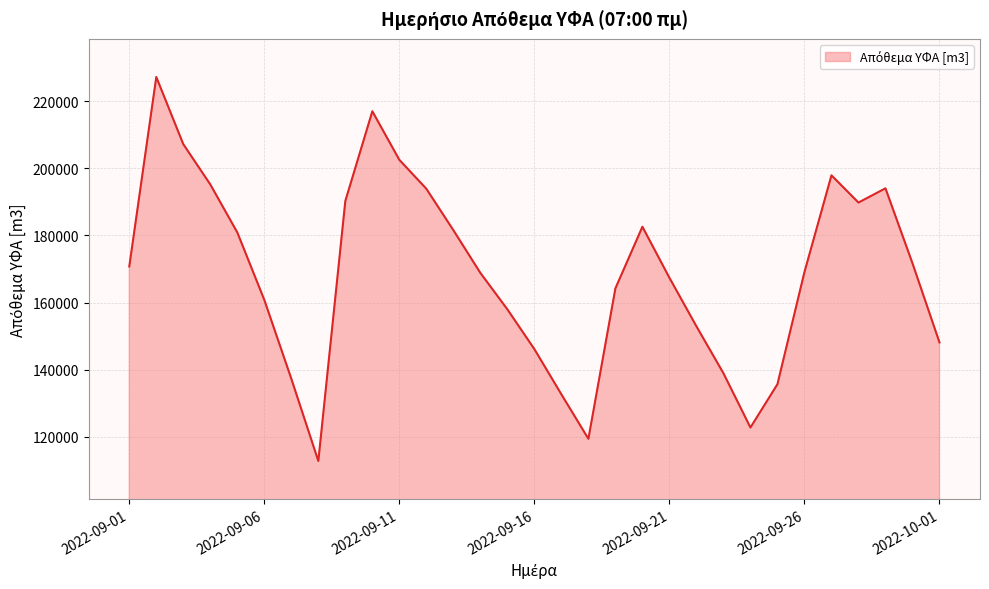

What is the smallest value displayed?

112793.1